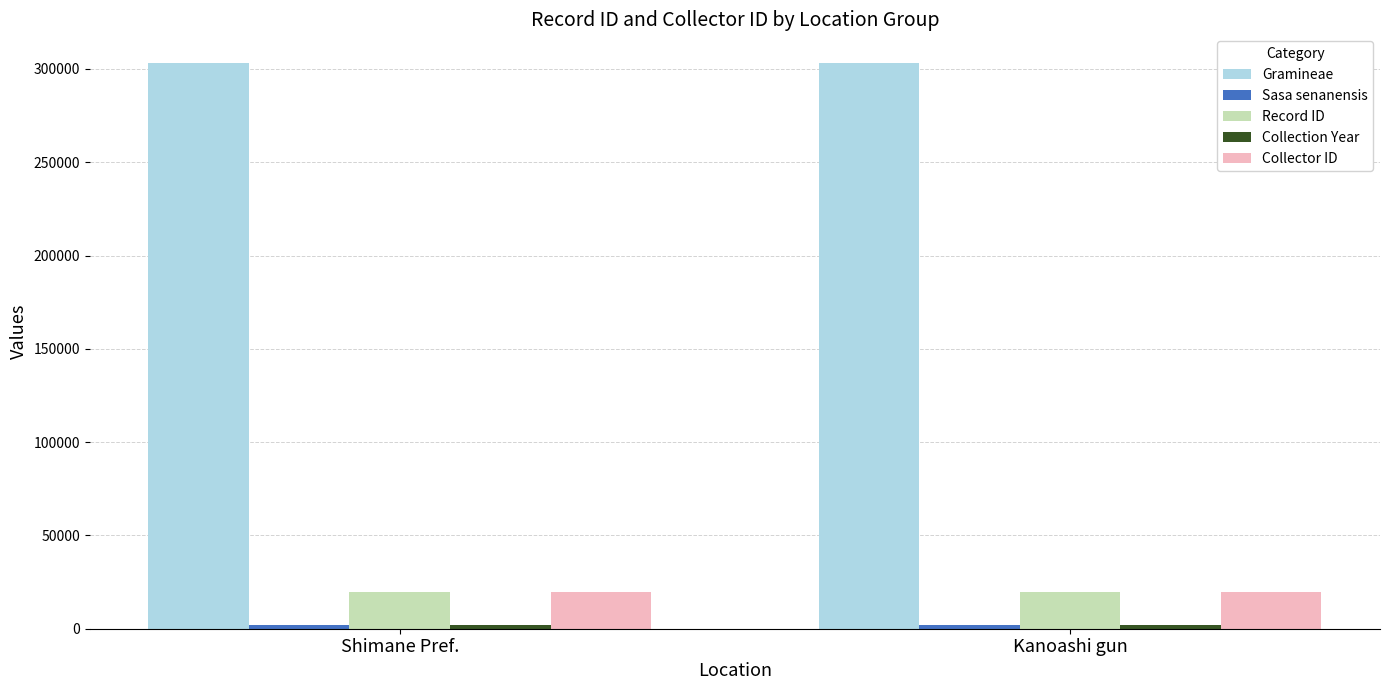

What is the minimum value shown in the chart?

1989